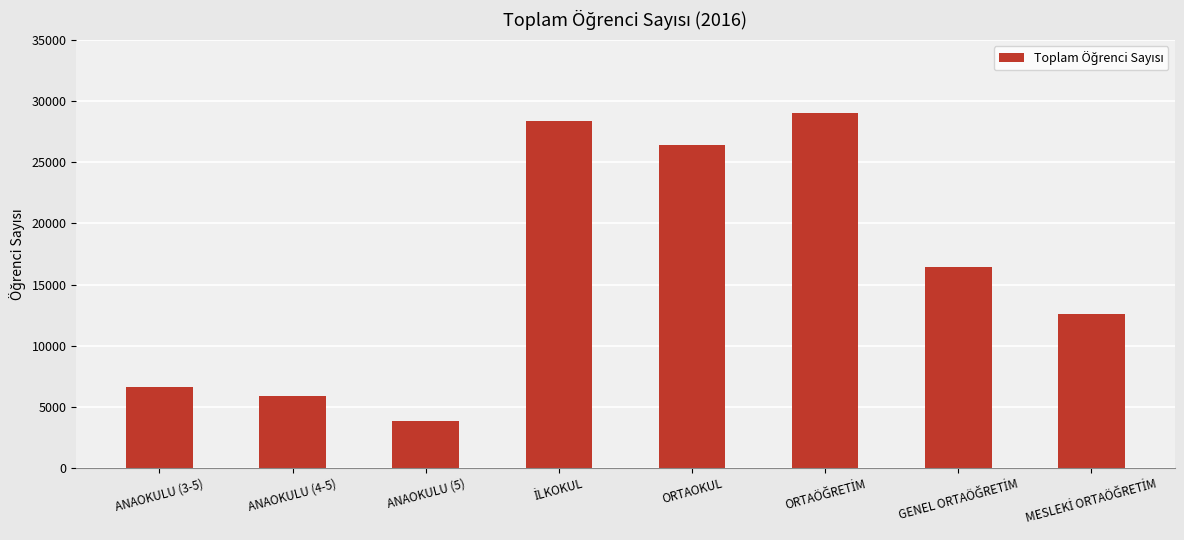

What is the value of the 3rd bar from the left?

3850